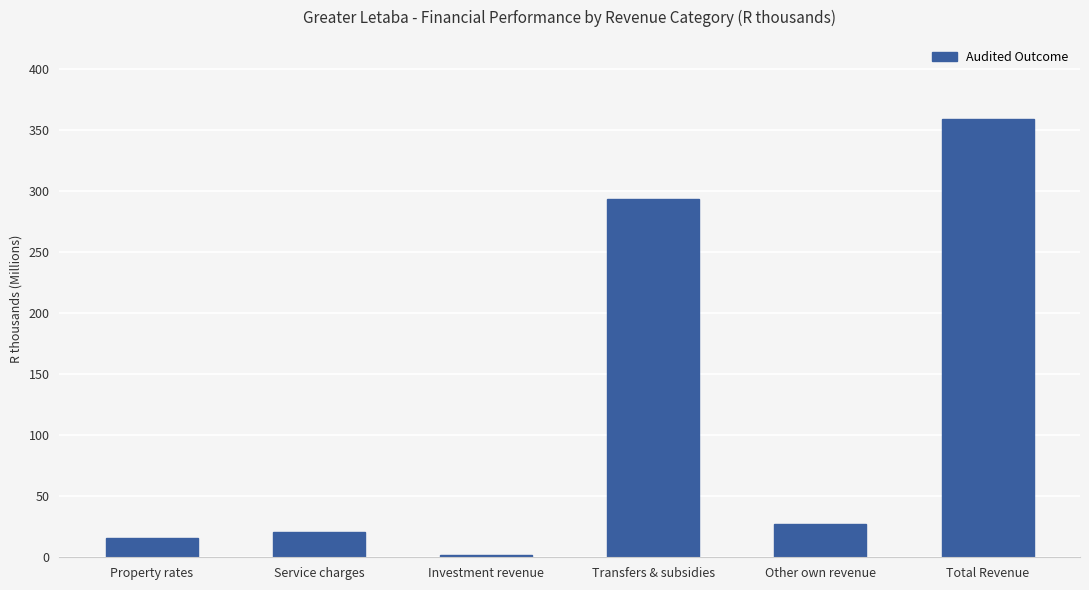

Reading left to right, list all the values displayed in this chart.

15.6	20.8	1.7	293.5	27.6	359.3